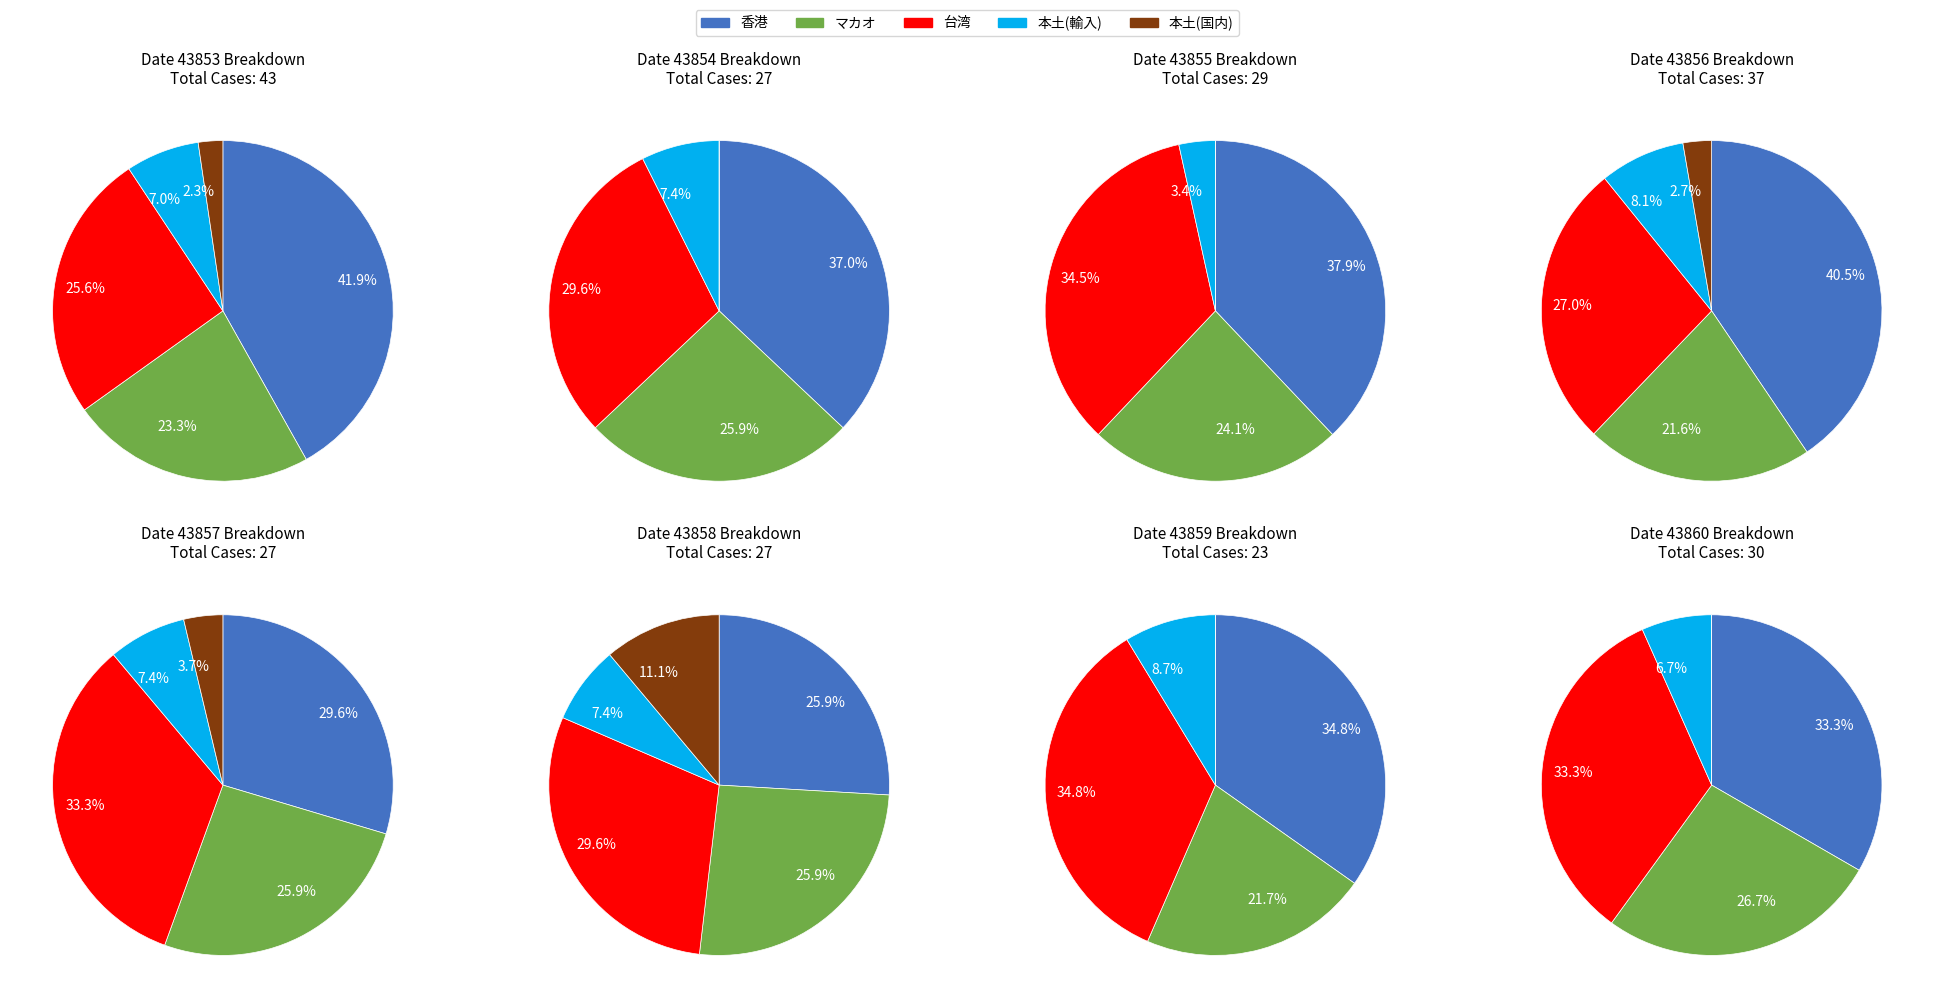

What portion of the pie excludes 3?

82.8%